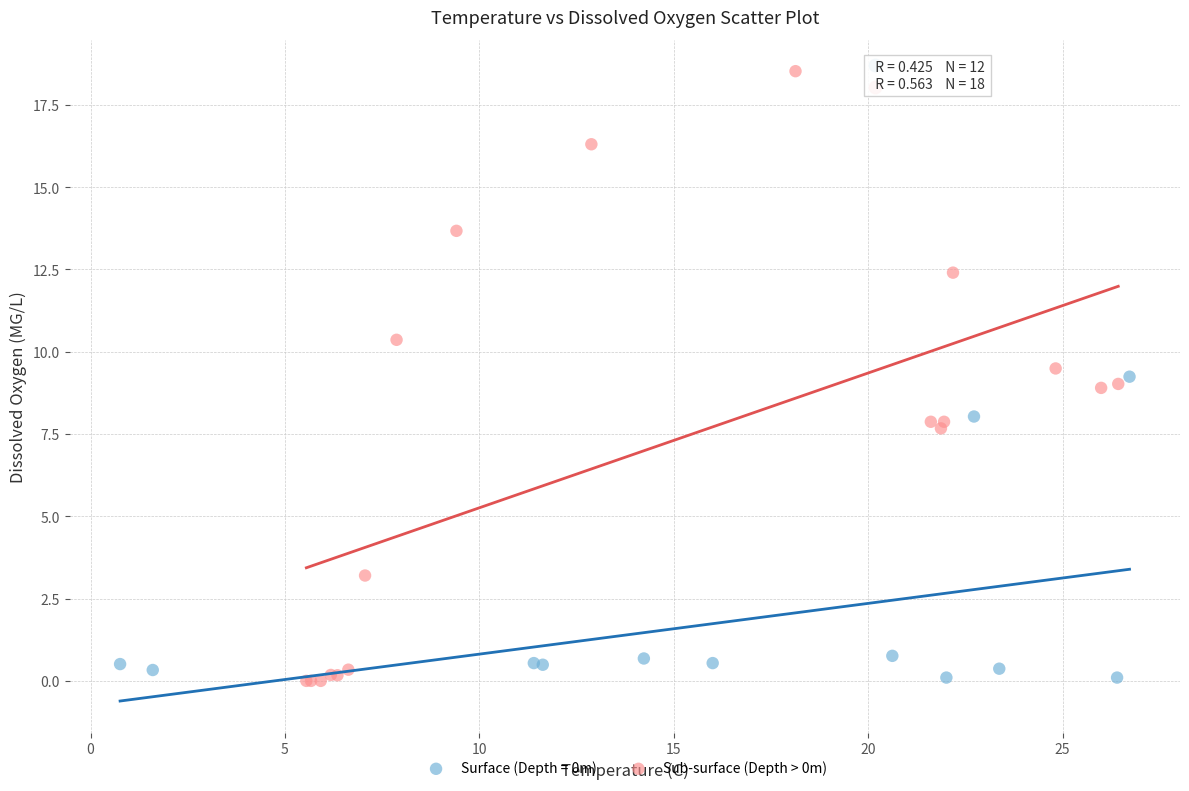

Which series has the largest Y range (max minus min)?

Sub-surface (Depth > 0m)